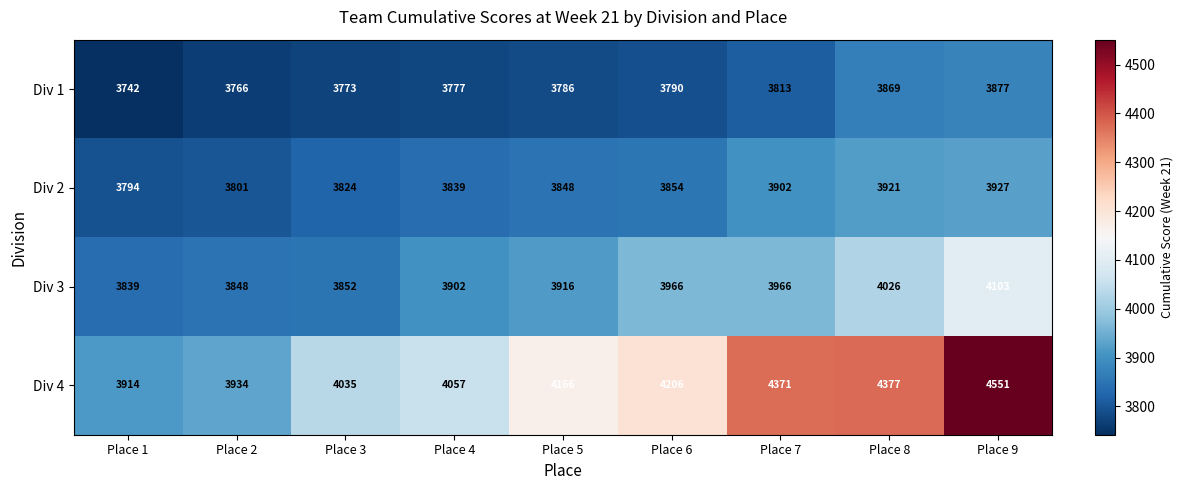

What is the difference between the highest and lowest values at Place 1?

172